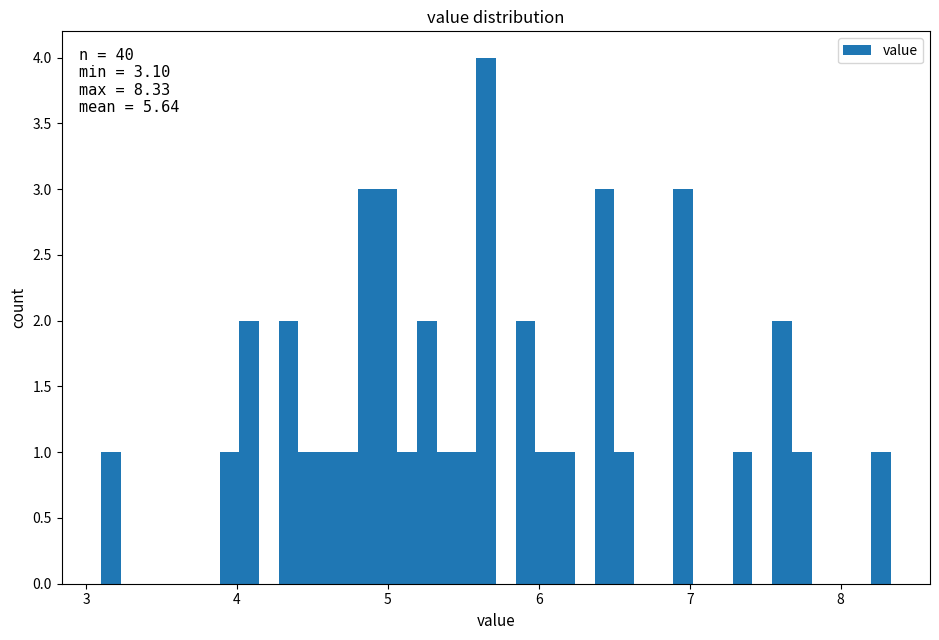

Around what value on the x-axis is the tallest bar? Give the approximate position of its centre, as read against the axis.

5.6